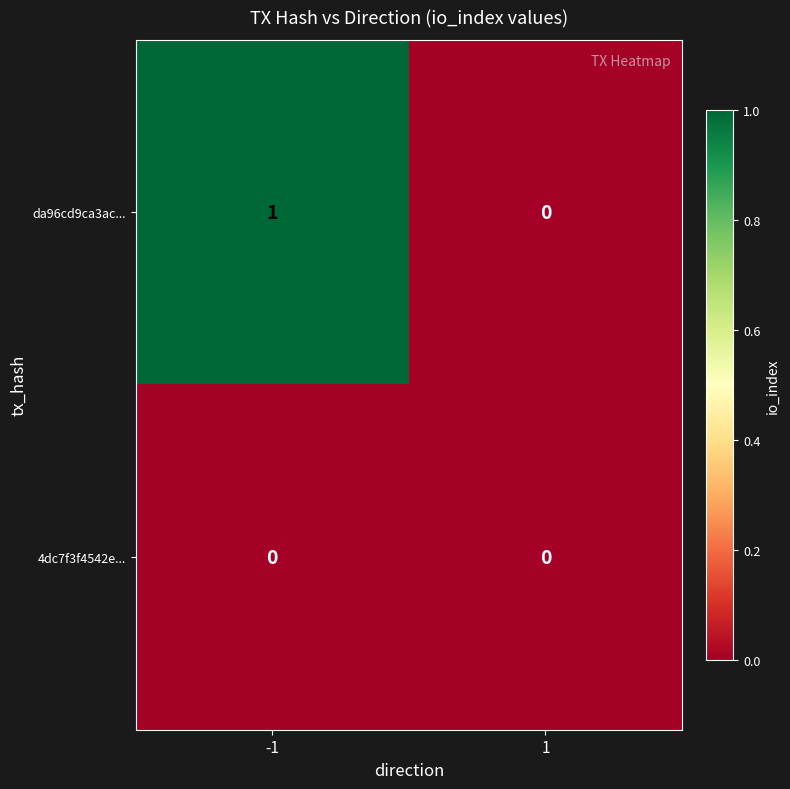

The value of da96cd9ca3ac... at -1 is 1. True or false?

True